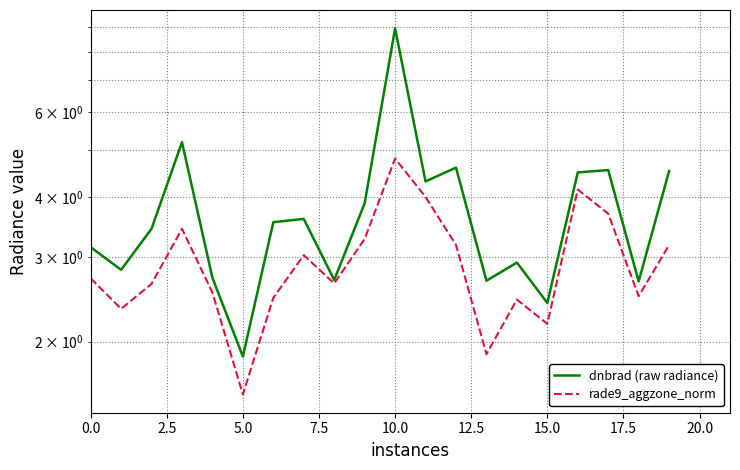

In rade9_aggzone_norm, how many points are higher than both neighbors (excluding endpoints)?

5